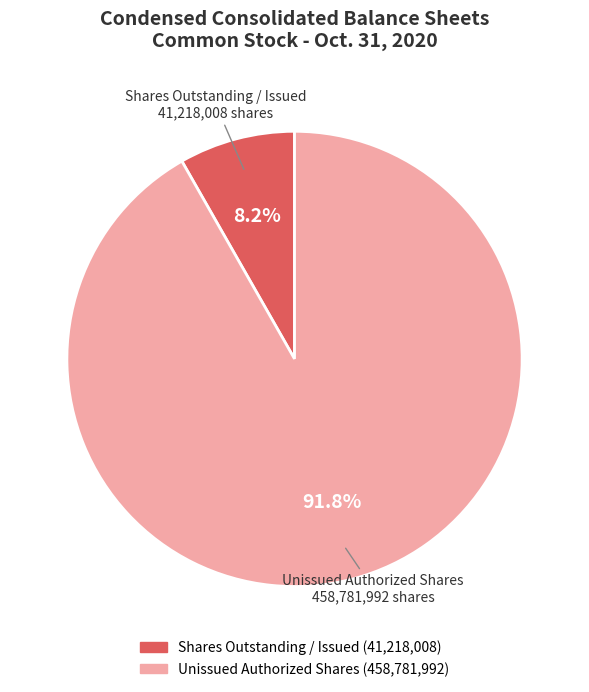

Is there a majority slice in this chart?

Yes